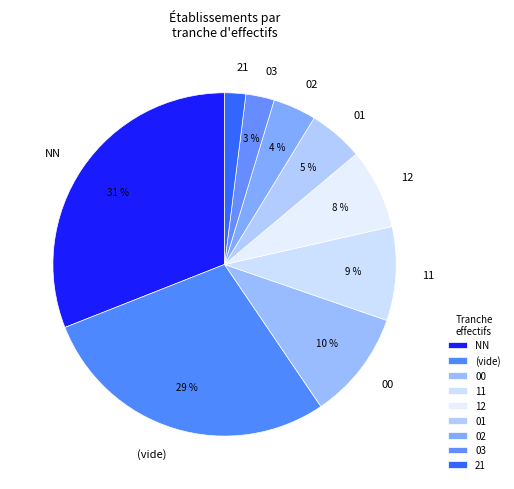

Rank the categories by value from lowest to highest.

21, 03, 02, 01, 12, 11, 00, (vide), NN